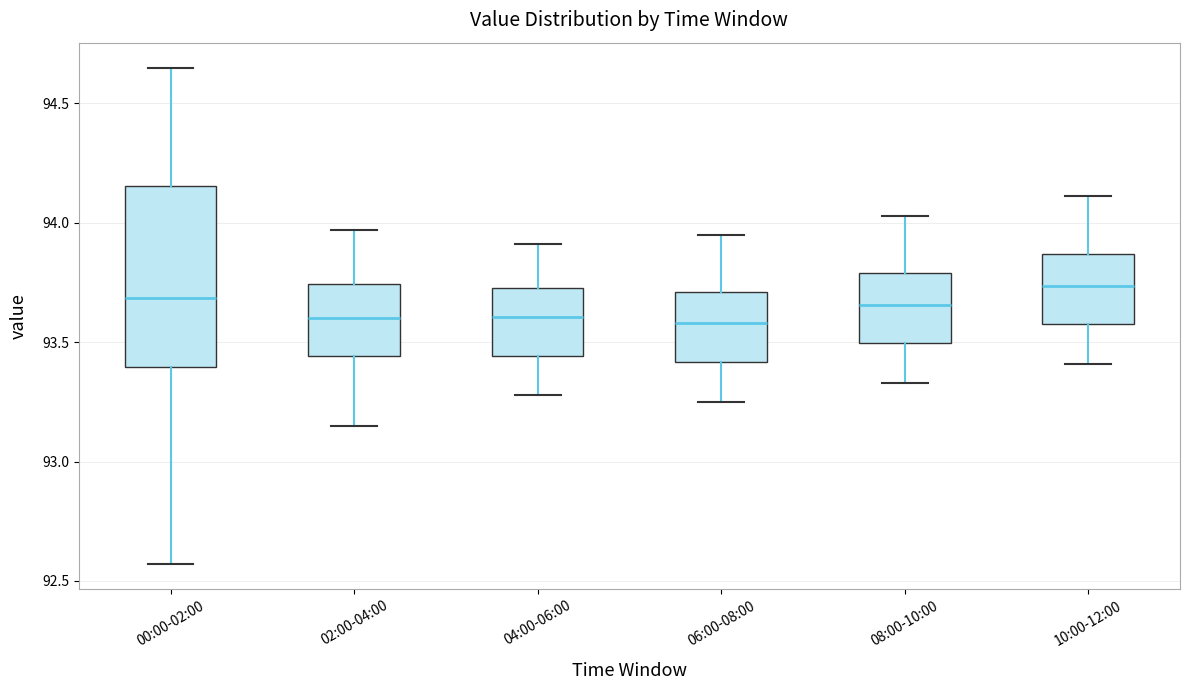

Comparing the boxes themselves (not the whiskers), which one is the tallest?

00:00-02:00